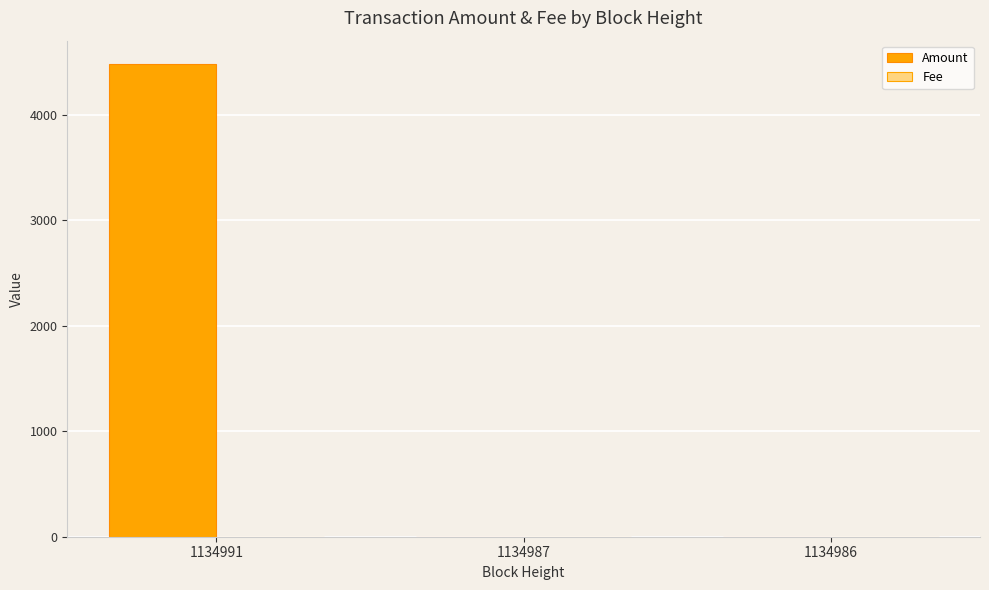

What is the greatest value displayed?

4478.0